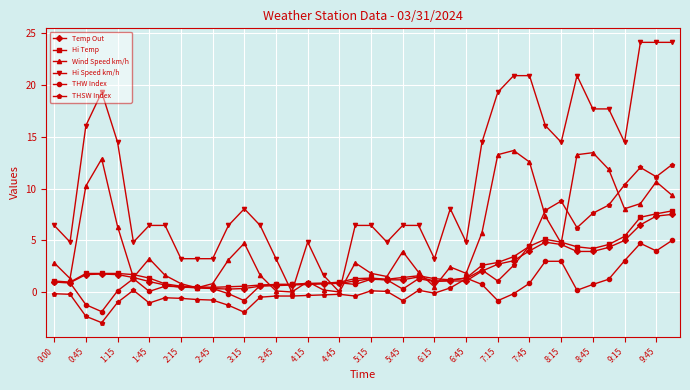

What is the greatest value displayed?

24.1